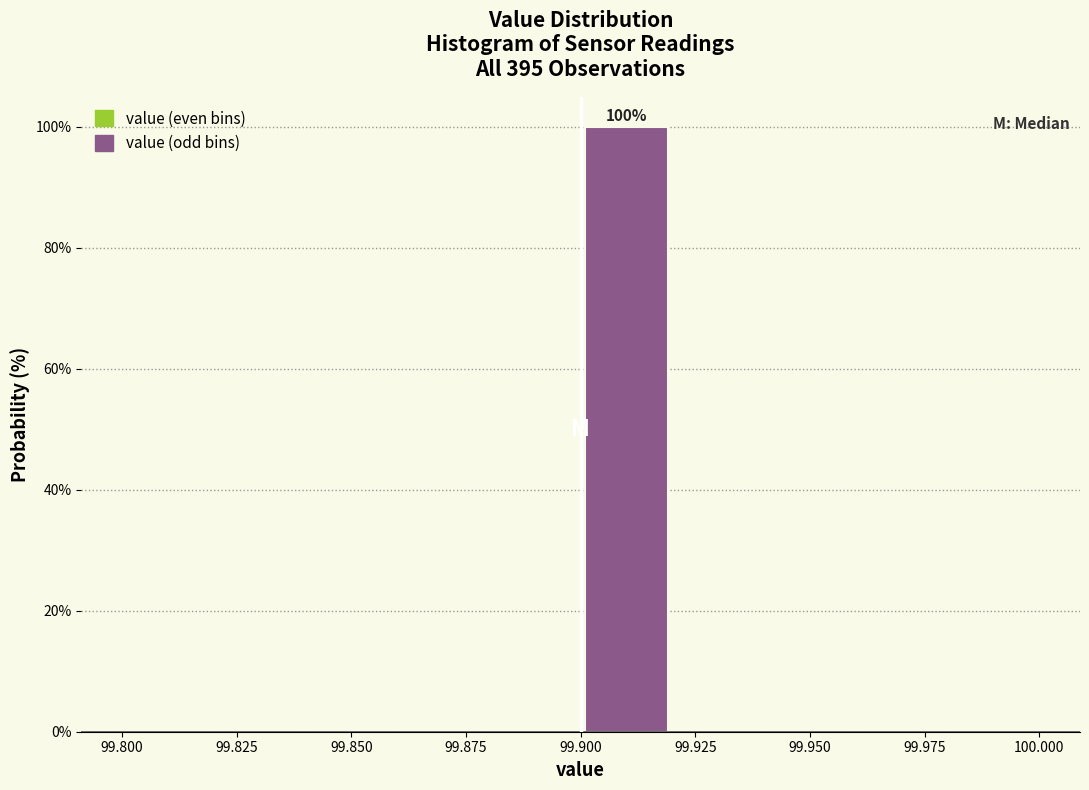

Which range on the x-axis has the tallest bar?

99.90 to 99.92